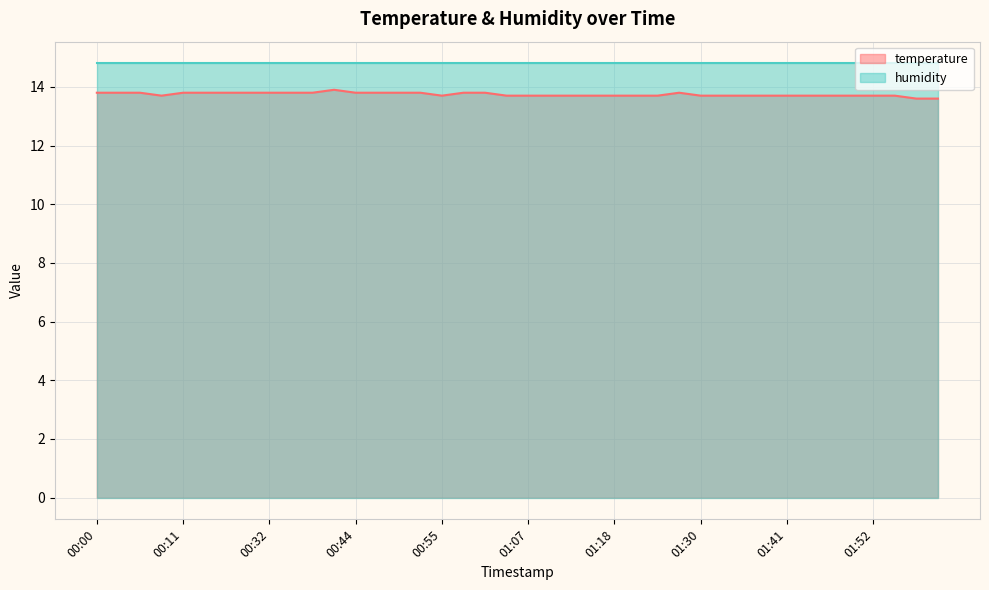

How many distinct data groups are displayed?

2